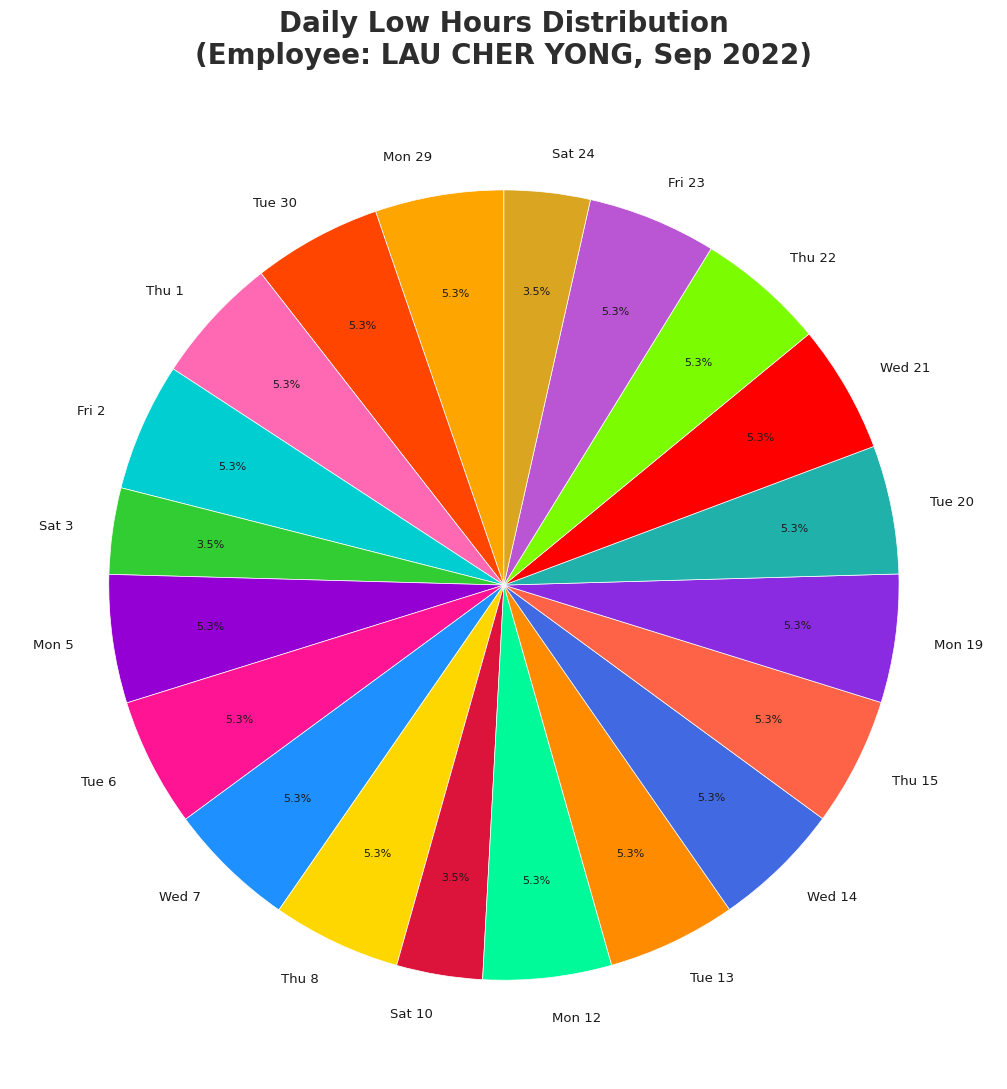

To the nearest percent, what portion does Thu 8 represent?

5%